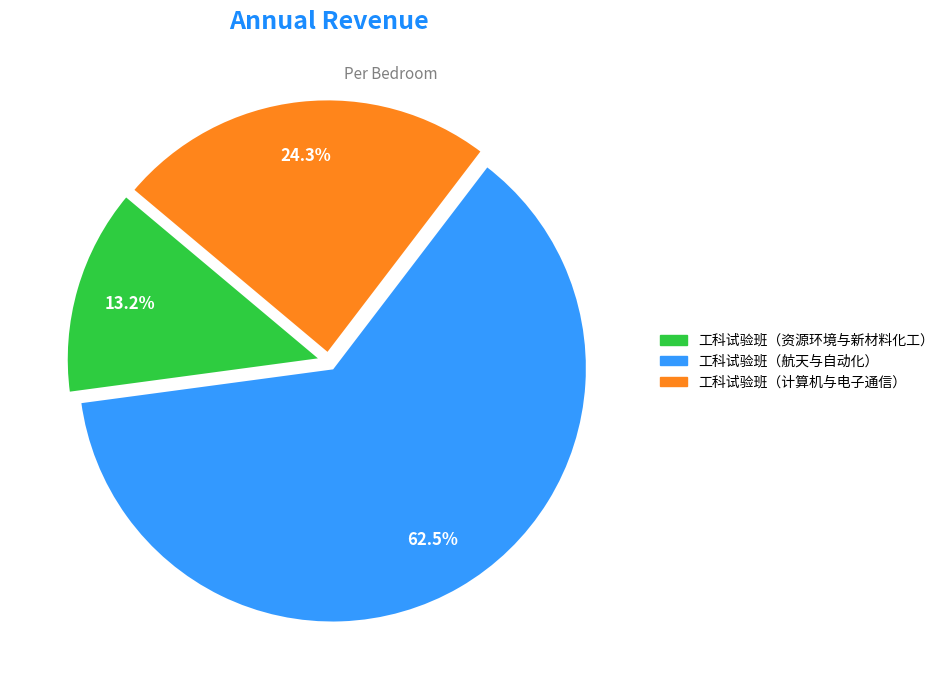

Rank the categories by value from highest to lowest.

工科试验班（航天与自动化）, 工科试验班（计算机与电子通信）, 工科试验班（资源环境与新材料化工）